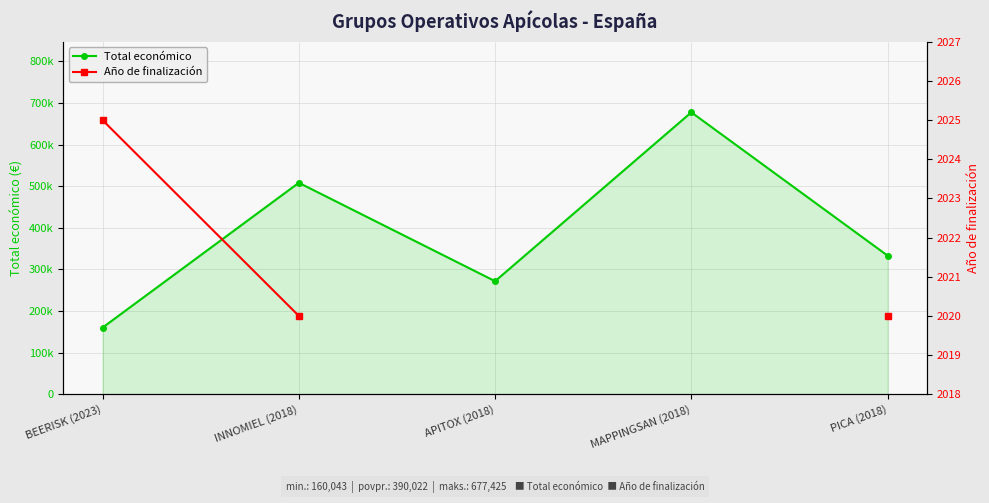

Rank the series at INNOMIEL (2018) from lowest to highest value.

Año de finalización, Total económico